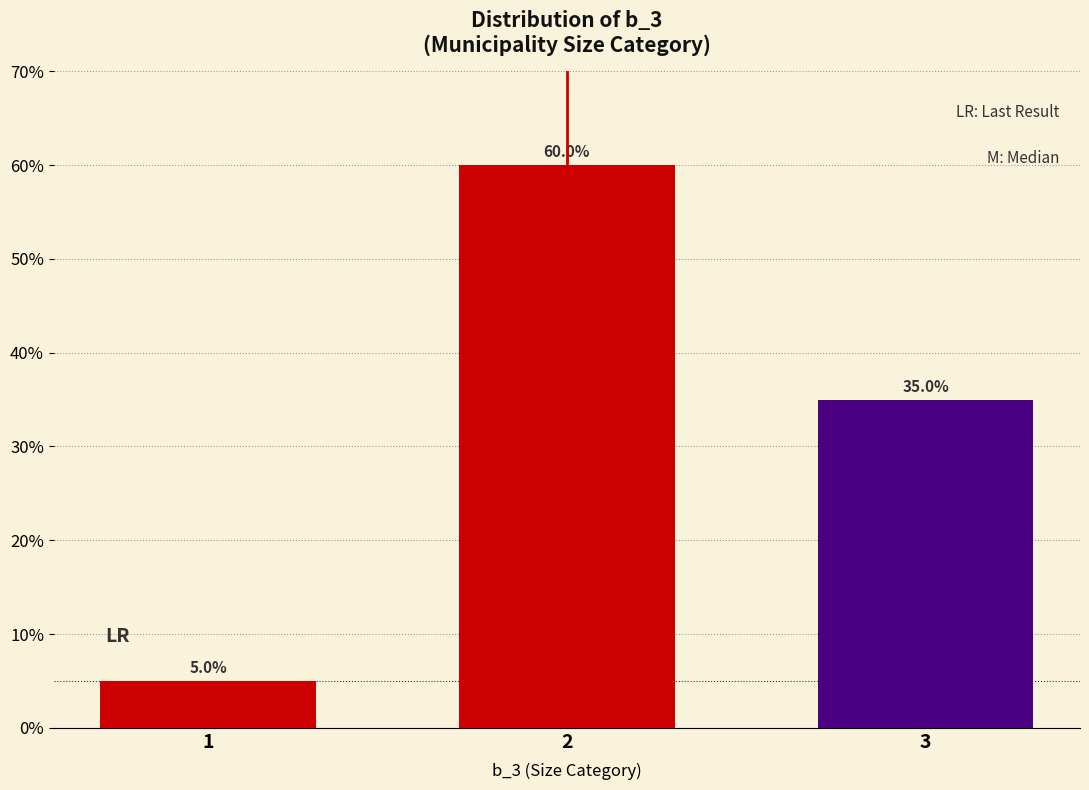

Reading left to right, extract all data points from this chart.

5	60	35